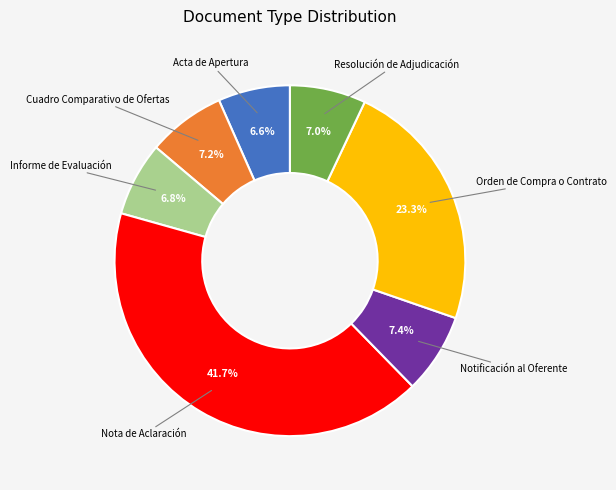

What is the ratio of the value at Cuadro Comparativo de Ofertas to the value at Orden de Compra o Contrato?

0.3